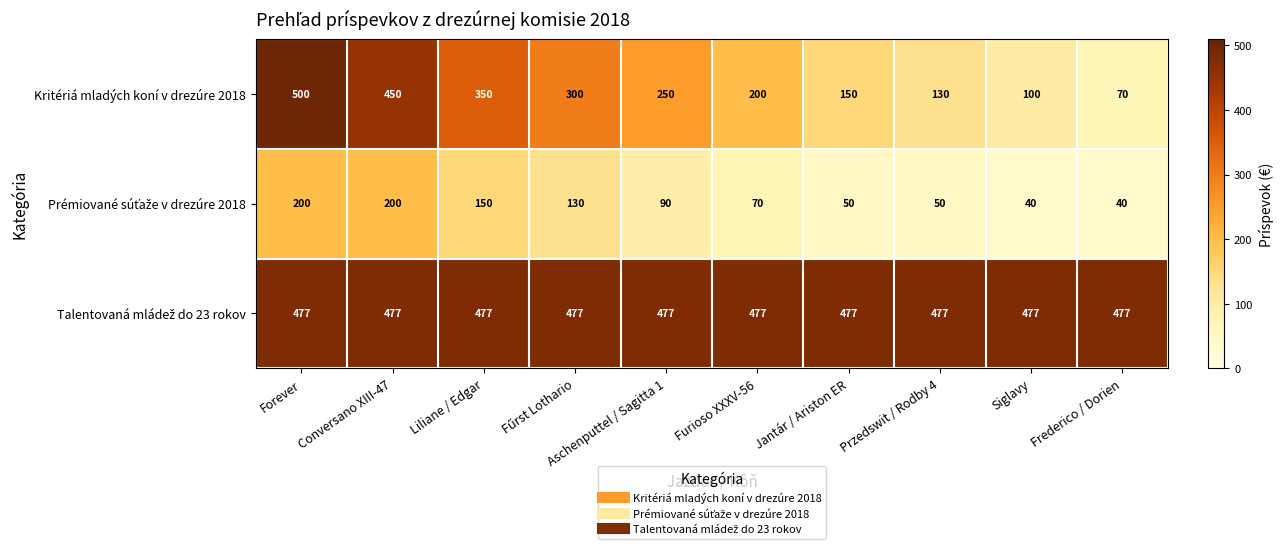

At how many categories does at least one series exceed 403?

10